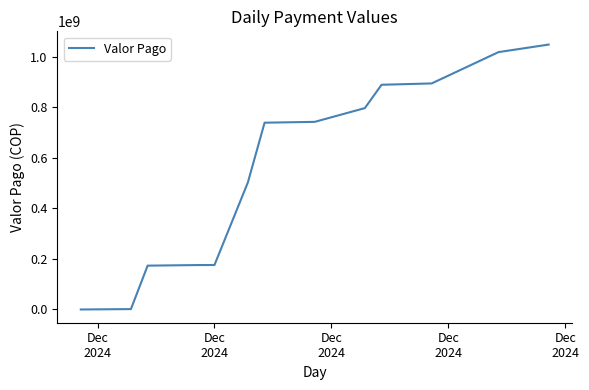

What is the minimum value shown in the chart?

70418